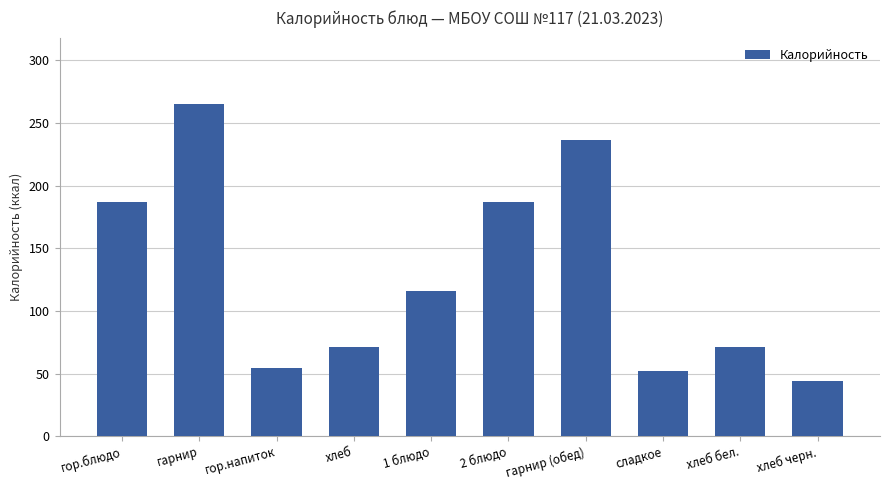

How many data points does each series have?

10